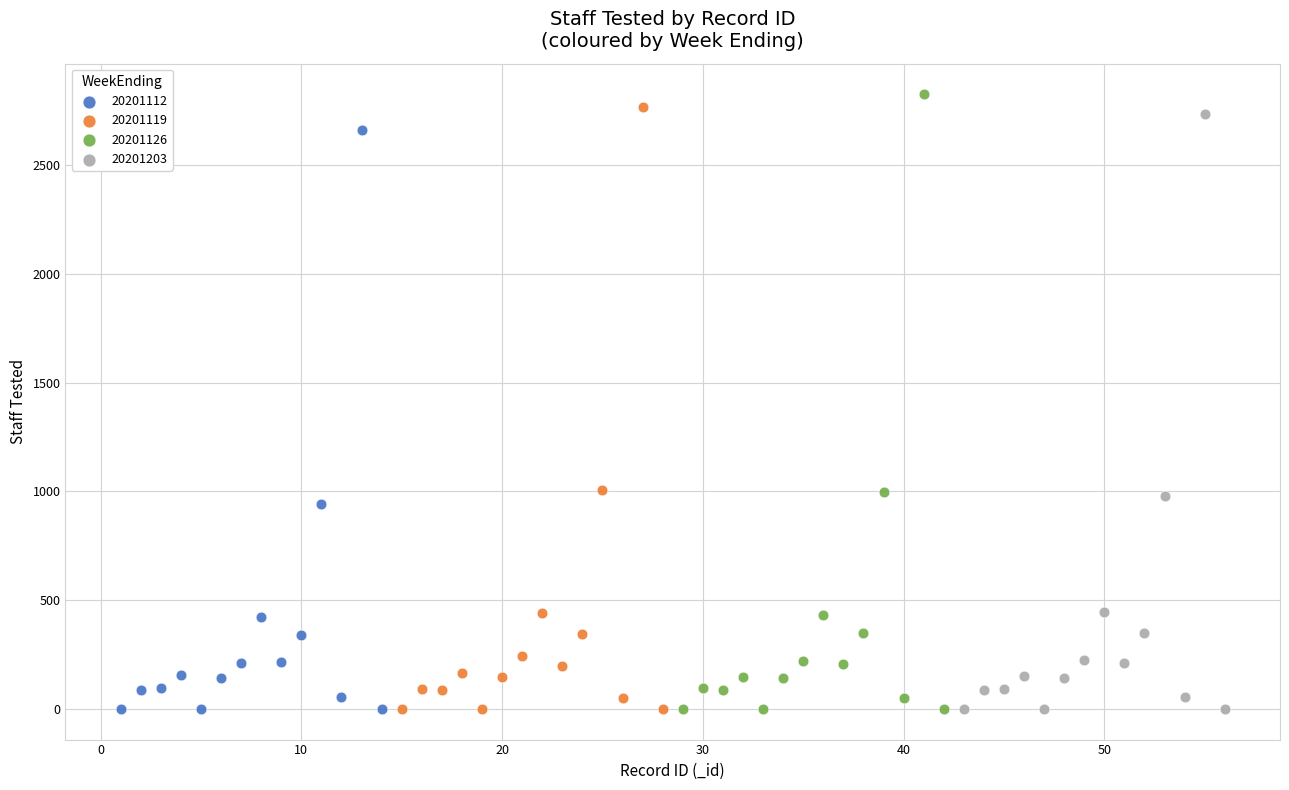

Which series has the largest Y range (max minus min)?

20201126